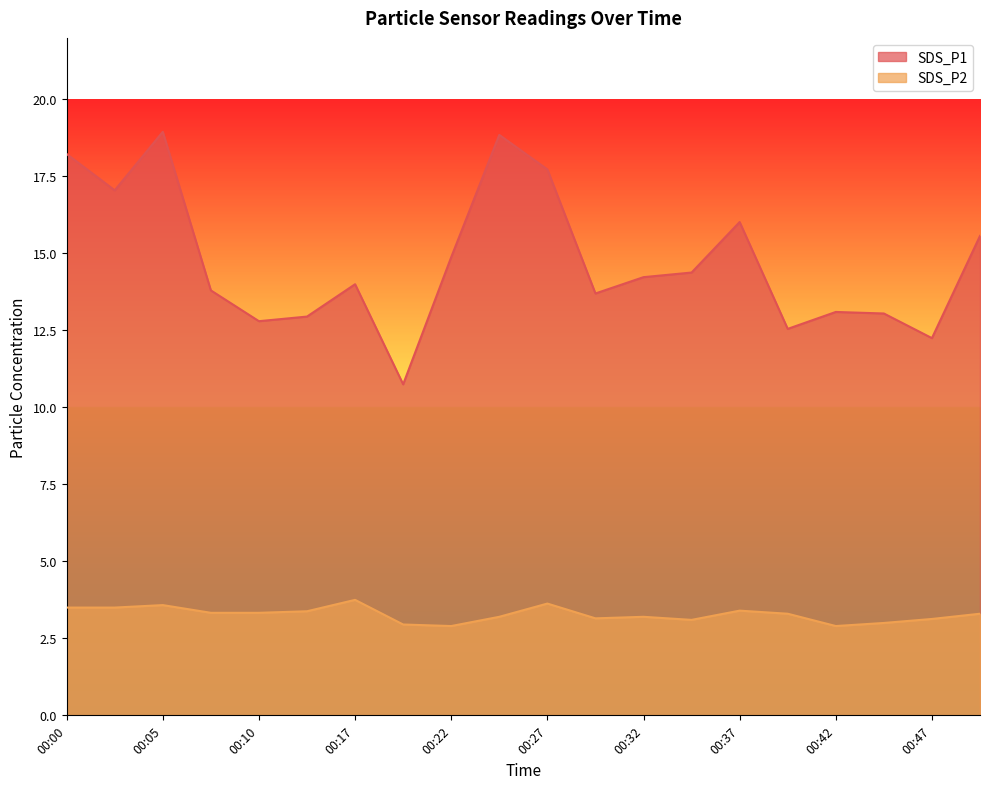

At which category does SDS_P2 reach its first local peak?

00:05